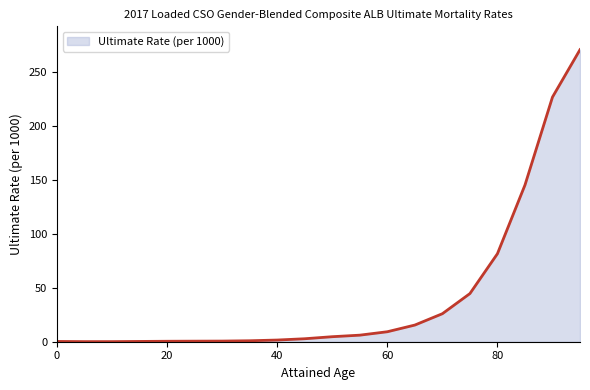

What is the sum of all values?

837.4